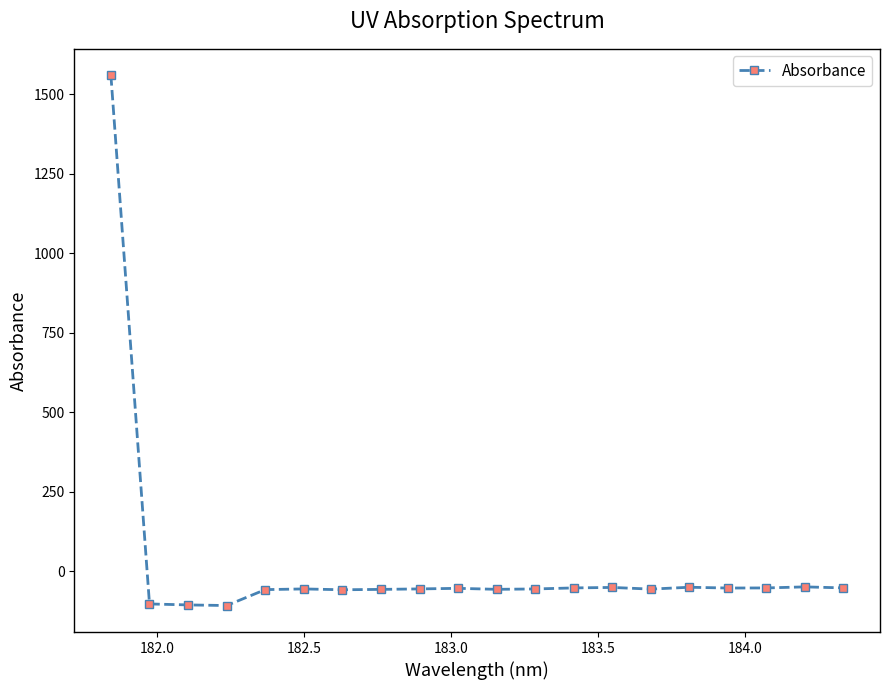

True or false: the data has more than 2 interior local peaks.

True